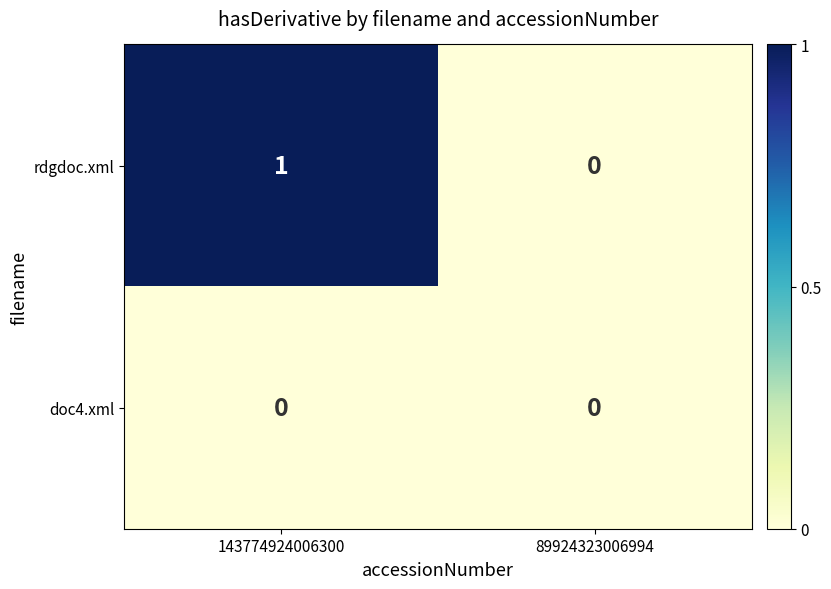

The value of rdgdoc.xml at 143774924006300 is 1. True or false?

True